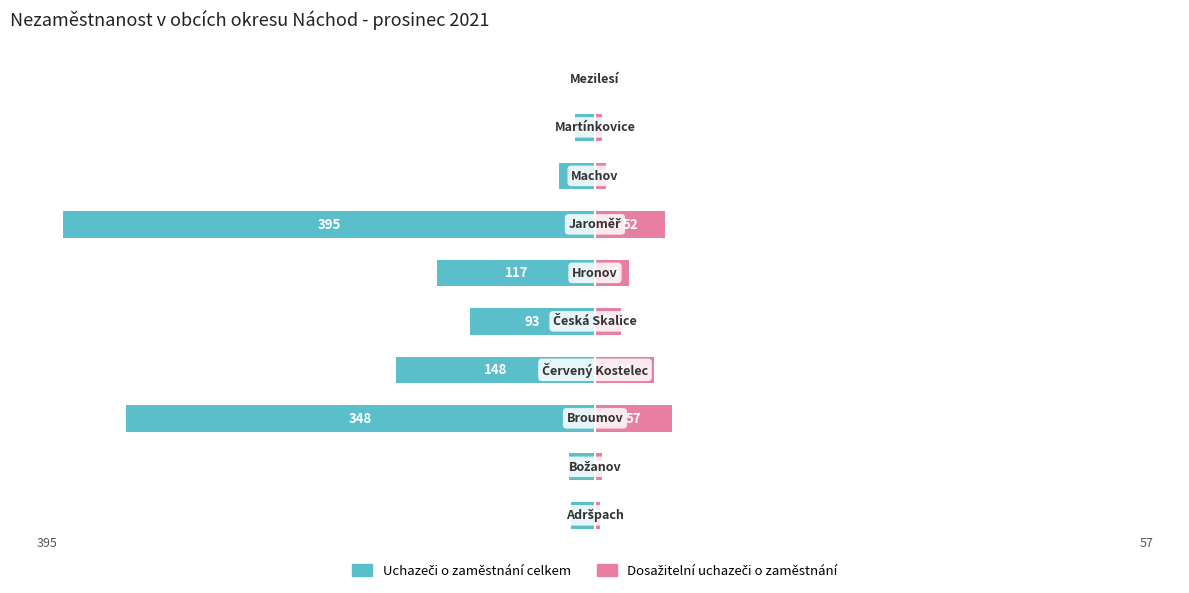

What are all the series names shown in the legend?

Uchazeči o zaměstnání celkem, Dosažitelní uchazeči o zaměstnání